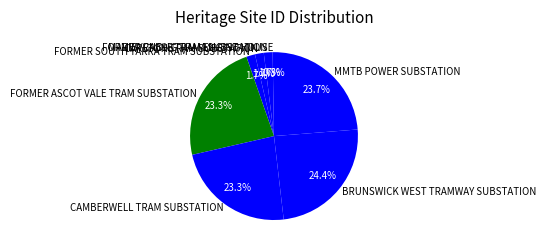

Is there any slice that represents more than half of the pie?

No